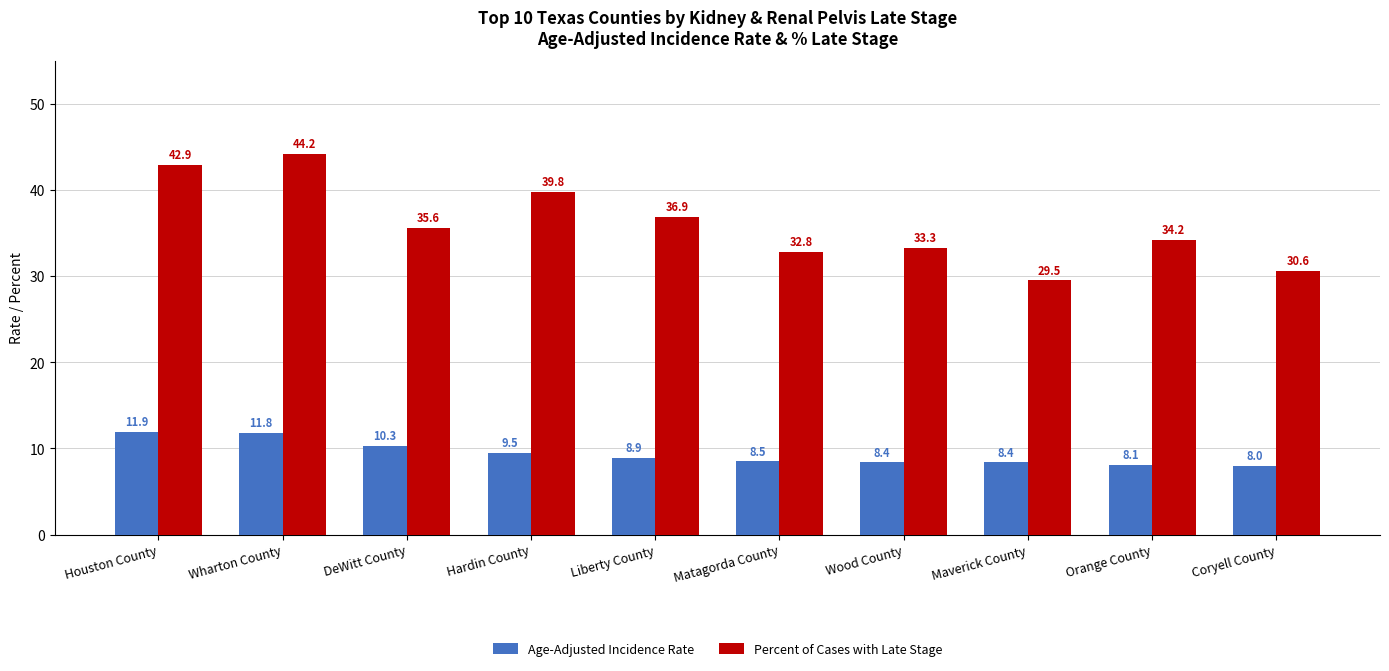

How many distinct data groups are displayed?

2